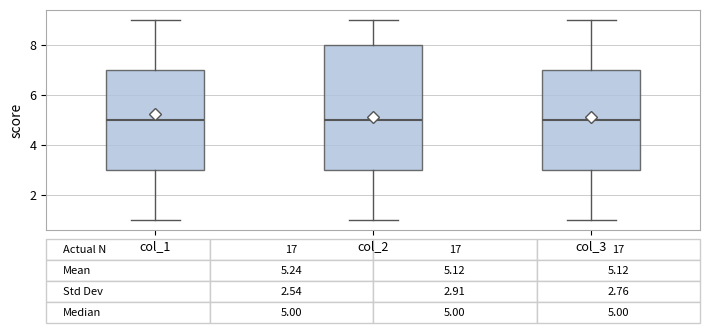

Comparing the boxes themselves (not the whiskers), which one is the tallest?

col_2